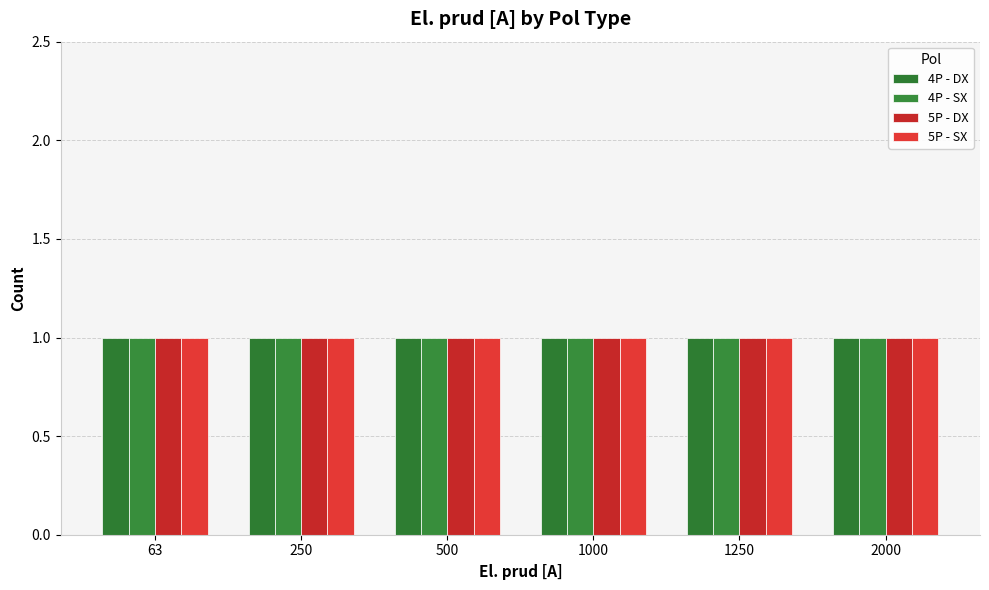

At which category does the chart reach its peak across all series?

4P-DX 2000